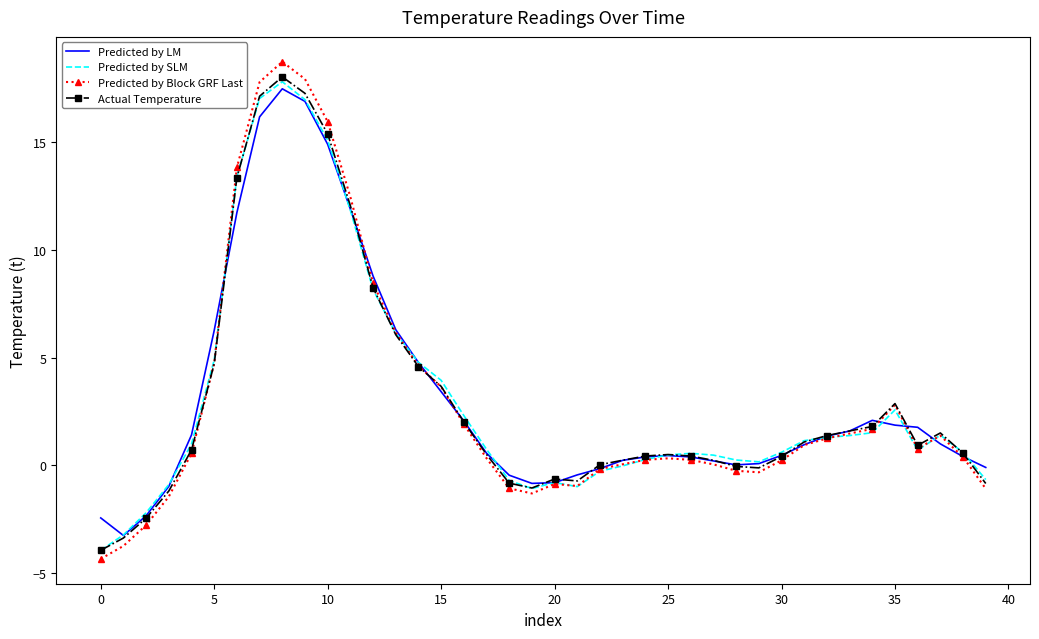

Which series has the largest range (max minus min)?

Predicted by Block GRF Last